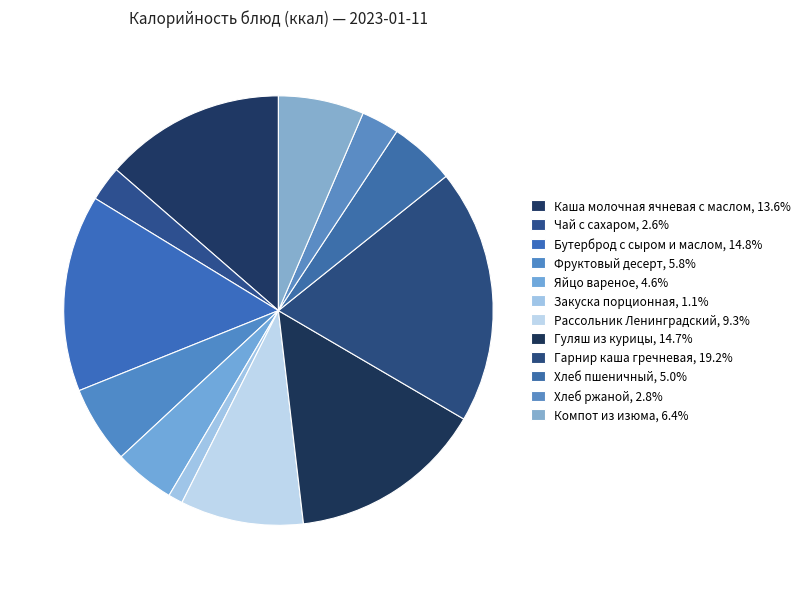

How many slices are in this pie chart?

12